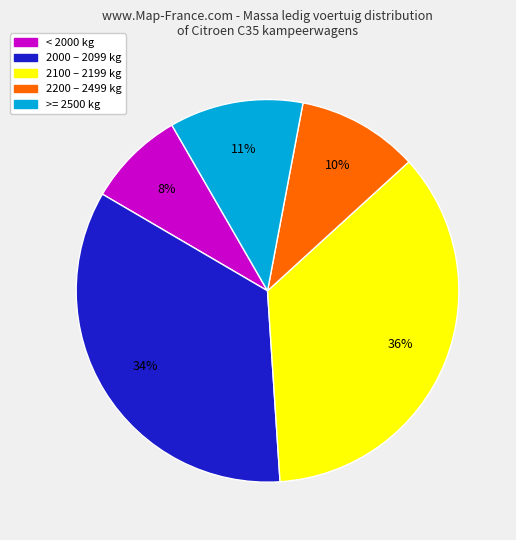

How many segments does this pie chart have?

5